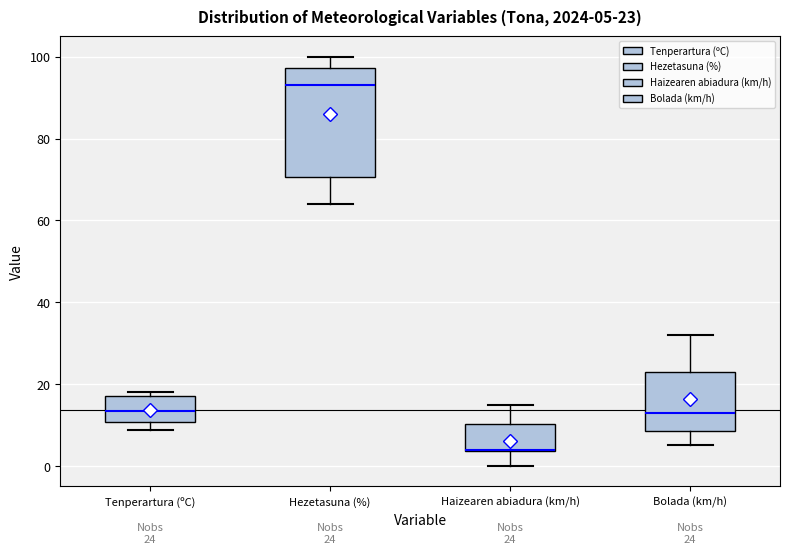

Comparing the boxes themselves (not the whiskers), which one is the tallest?

Hezetasuna (%)